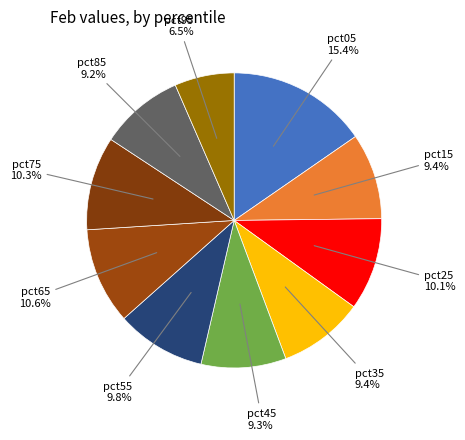

Is there any slice that represents more than half of the pie?

No